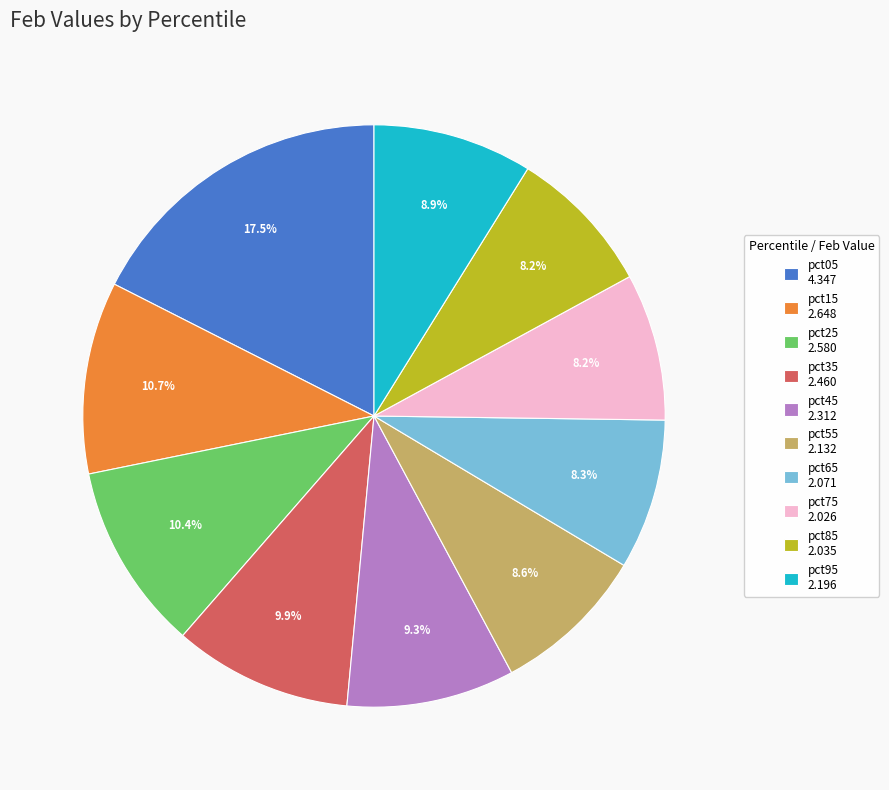

What is the total percentage of pct65 and pct85?

16.5%